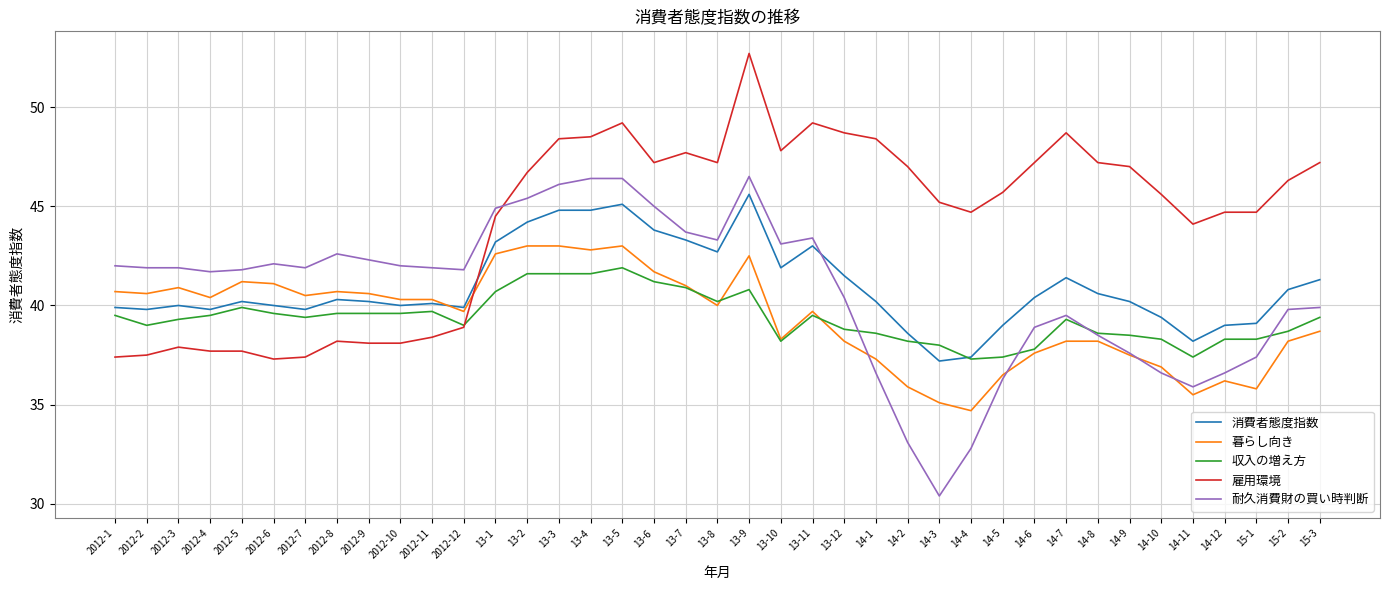

What is the difference between the maximum and minimum values in the 耐久消費財の買い時判断 series?

16.1